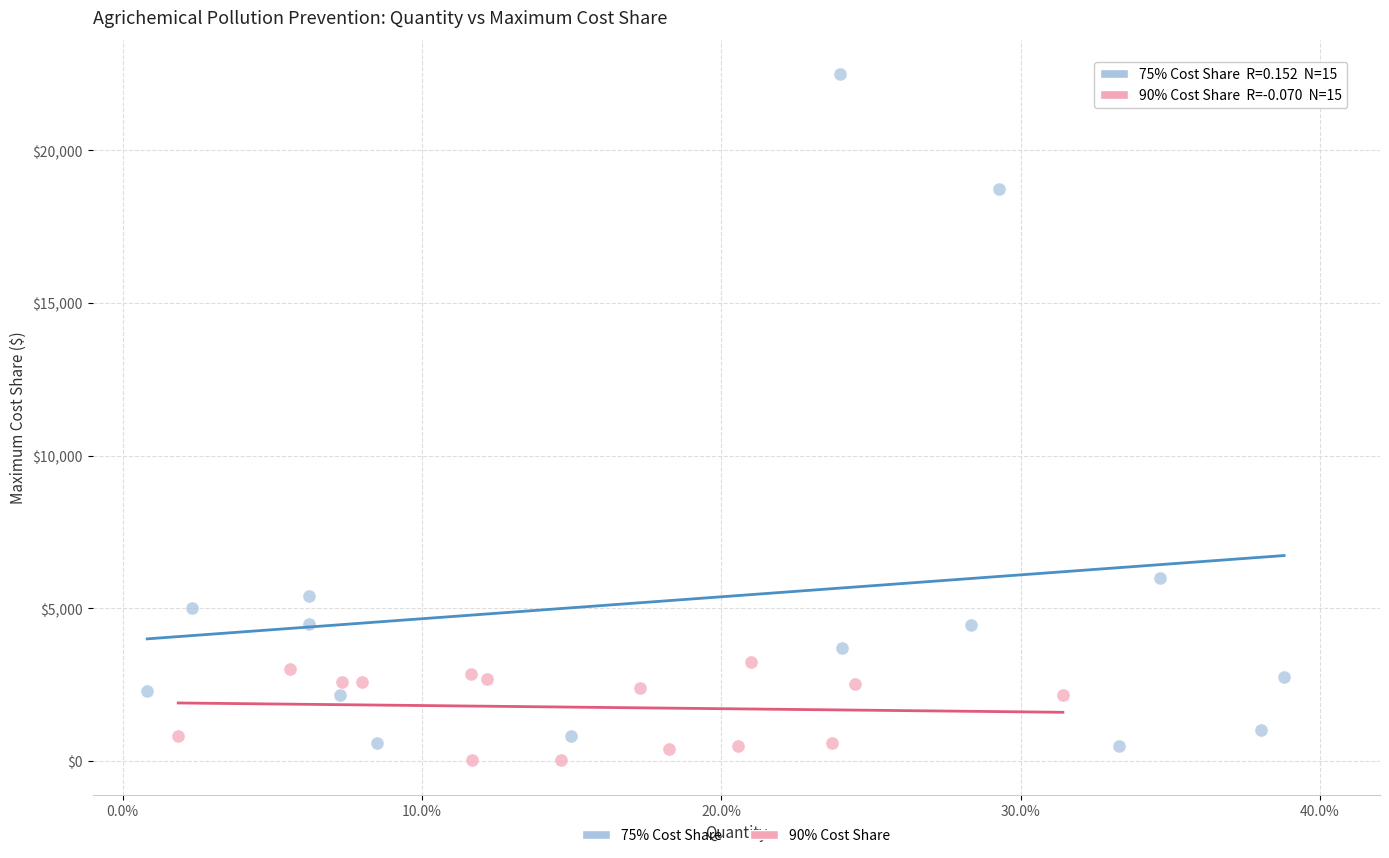

Which series contains the highest Y value?

75% Cost Share